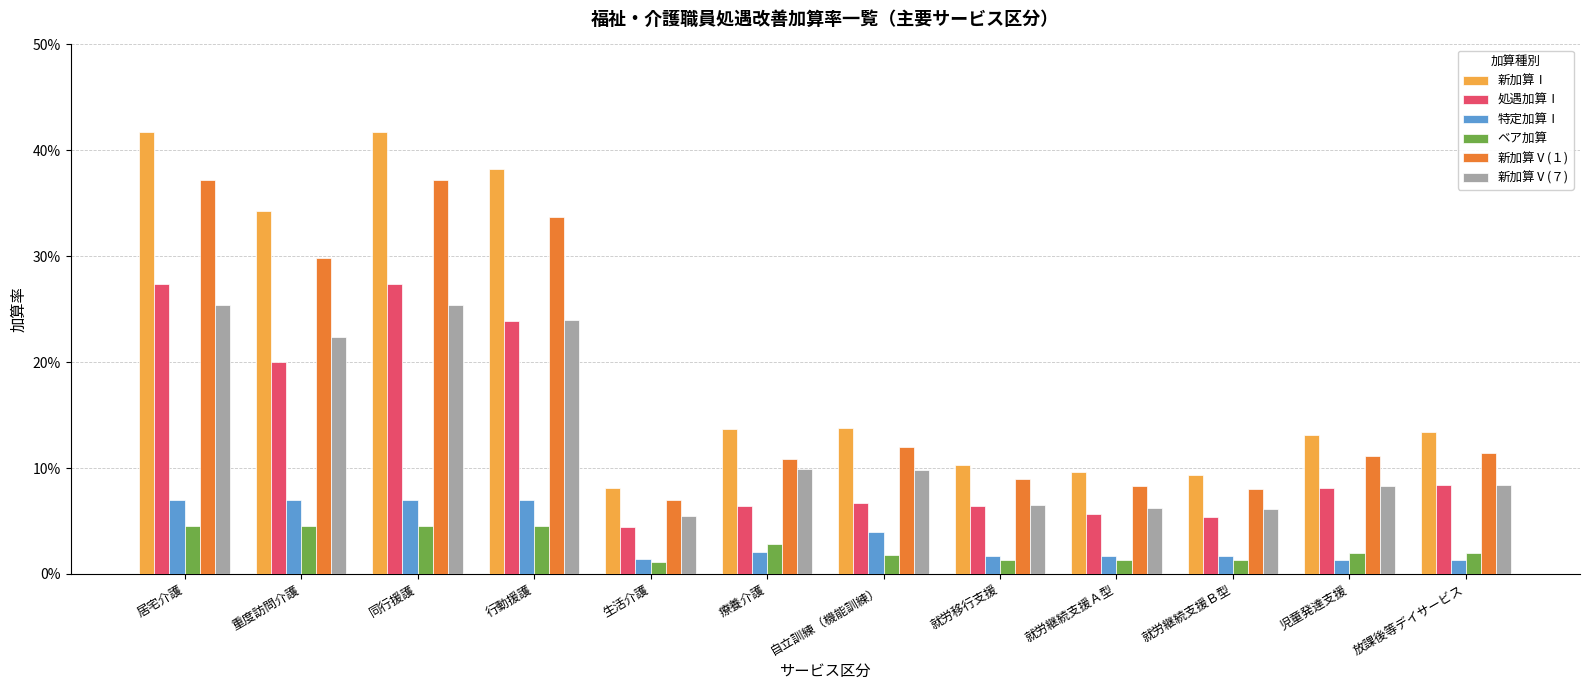

Which label corresponds to the largest value in the chart?

居宅介護